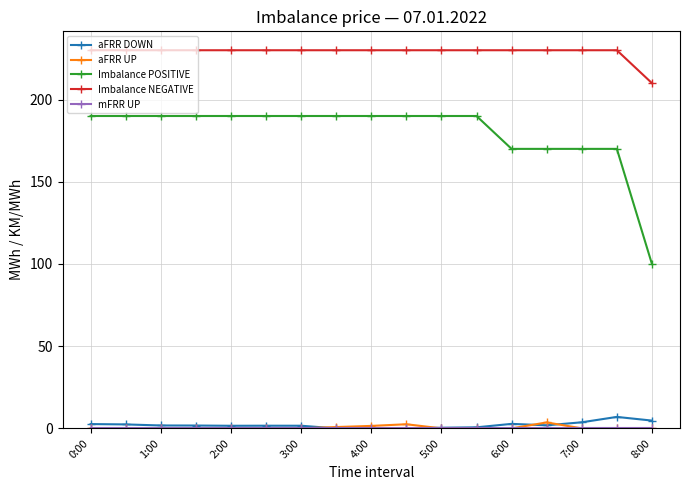

How many lines are shown in the chart?

5